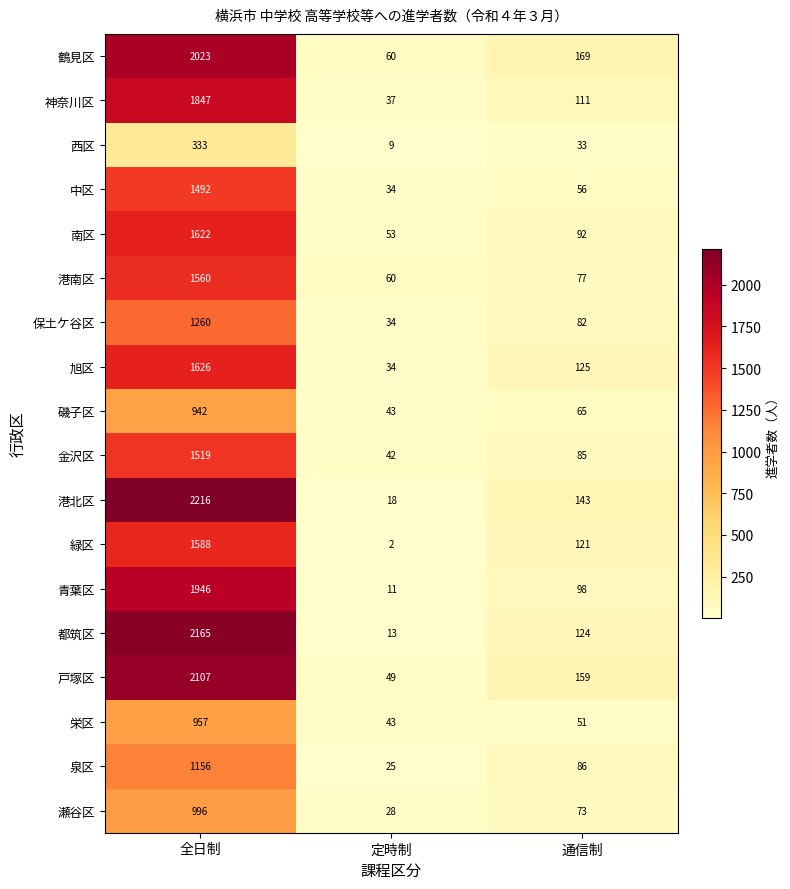

At which category does the chart reach its peak across all series?

全日制